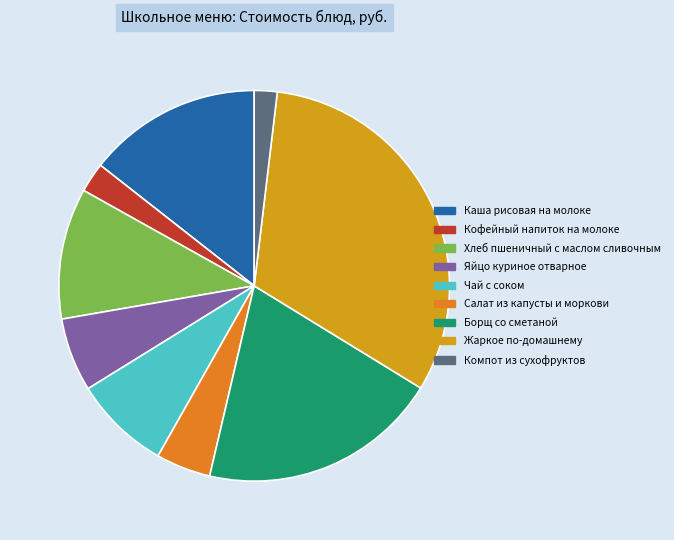

Rank the categories by value from highest to lowest.

Жаркое по-домашнему, Борщ со сметаной, Каша рисовая на молоке, Хлеб пшеничный с маслом сливочным, Чай с соком, Яйцо куриное отварное, Салат из капусты и моркови, Кофейный напиток на молоке, Компот из сухофруктов